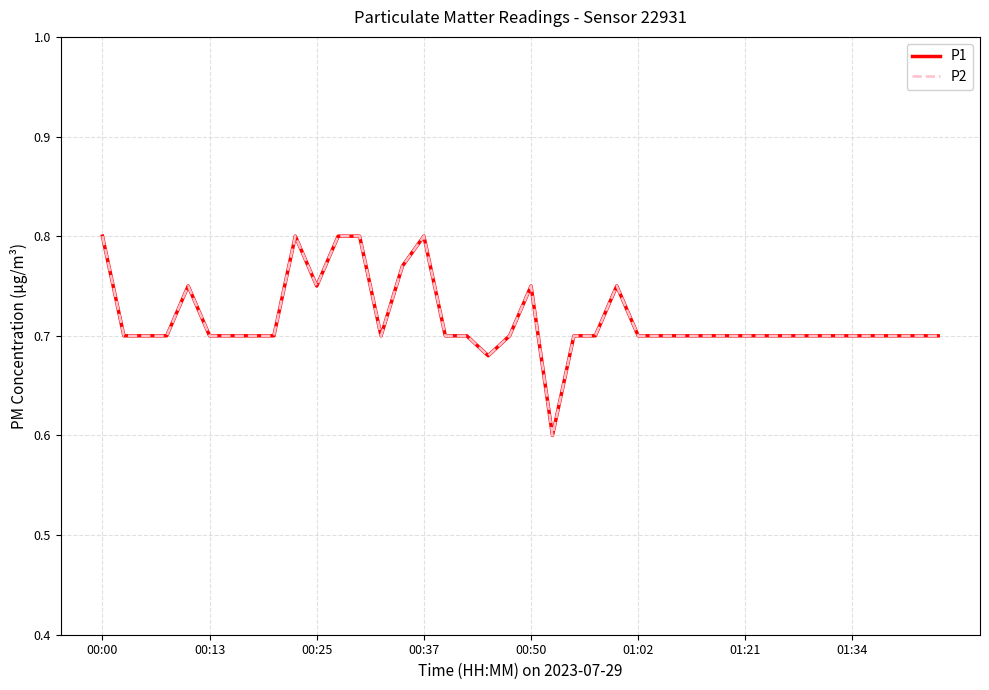

True or false: P1 and P2 intersect in this chart.

False